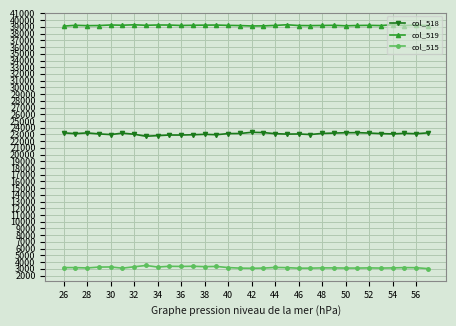

In col_515, how many points are higher than both neighbors (excluding endpoints)?

9